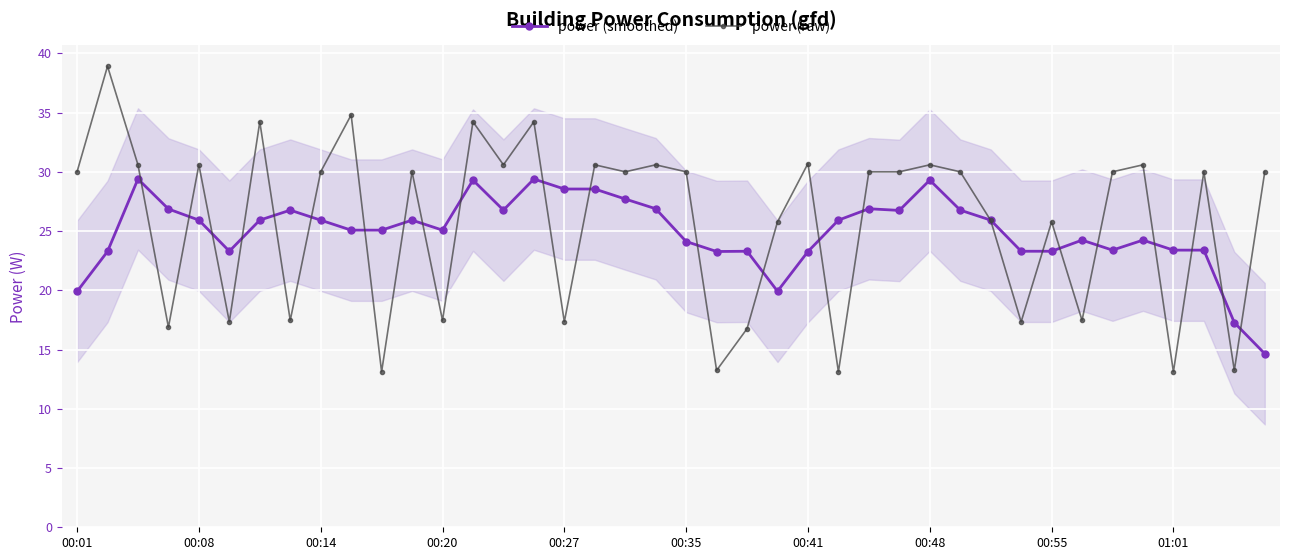

What is the label of the 35th point from the left?

34